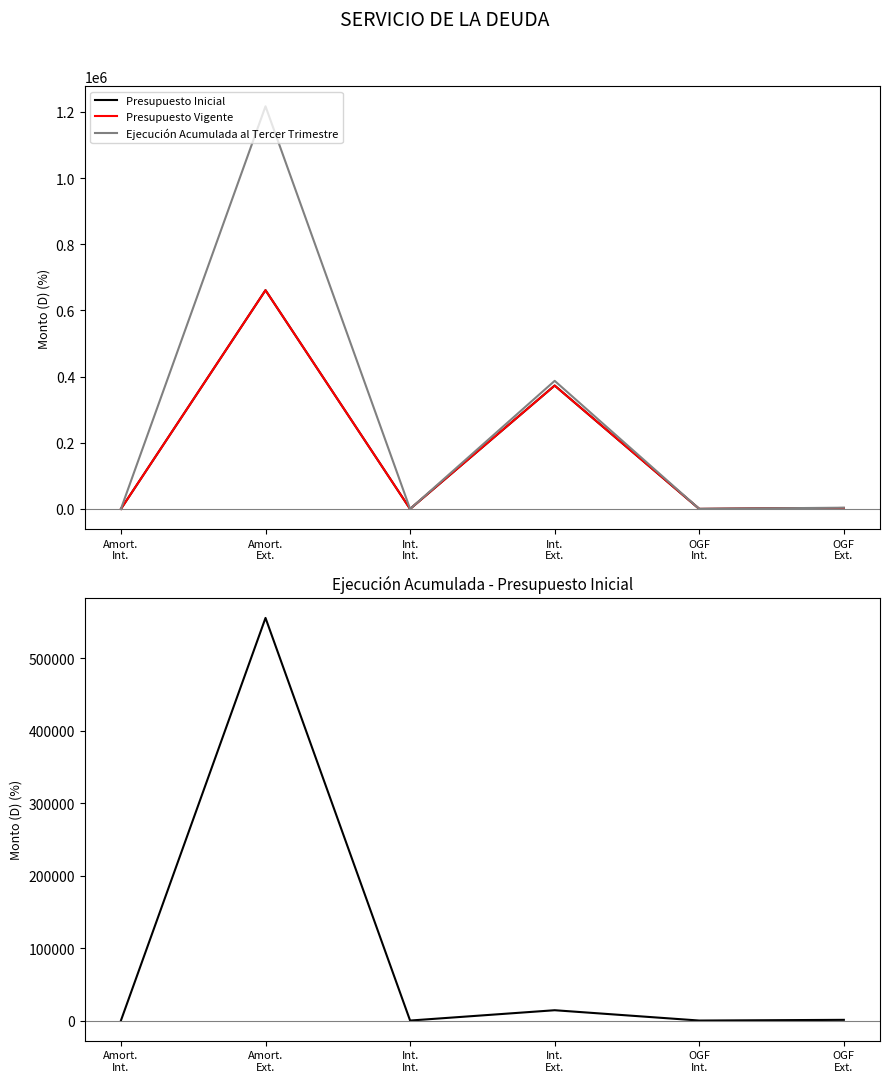

Which series has the widest spread of values?

Ejecución Acumulada al Tercer Trimestre